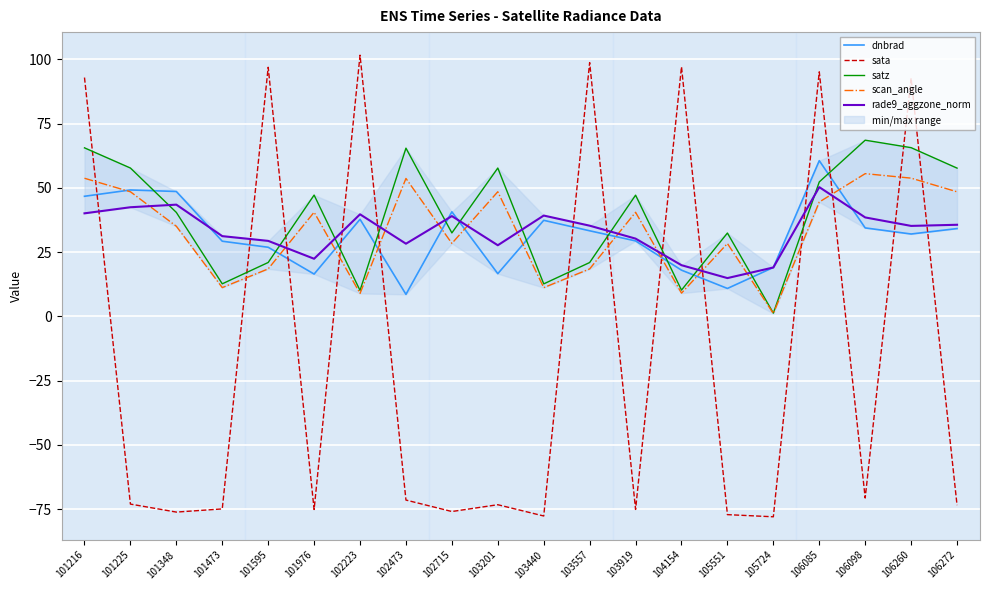

How many intersections are there between satz and sata?

13